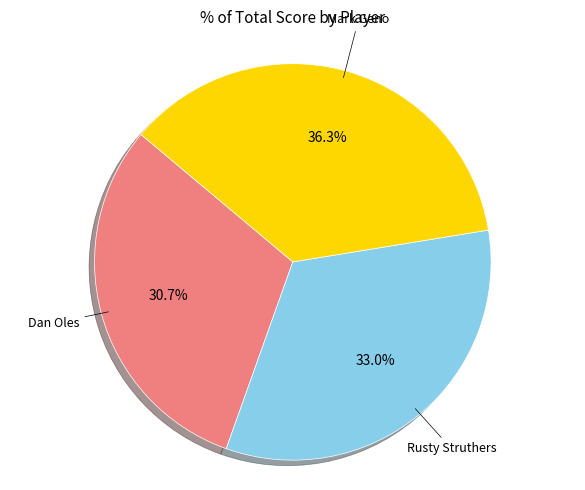

How many slices are in this pie chart?

3